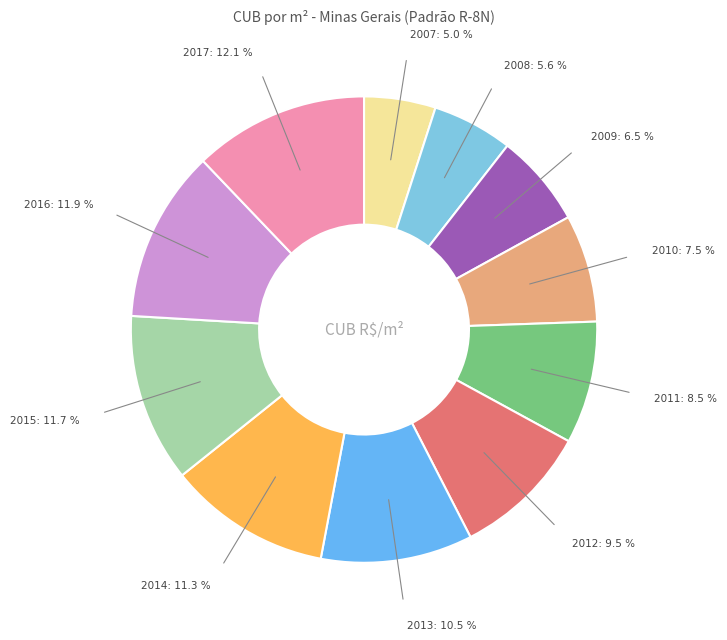

Is 2011 the majority of the pie?

No